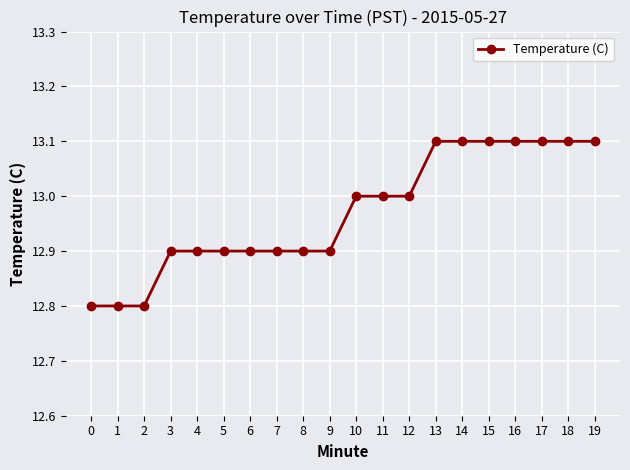

True or false: the data shows 23.0 at 4.

False